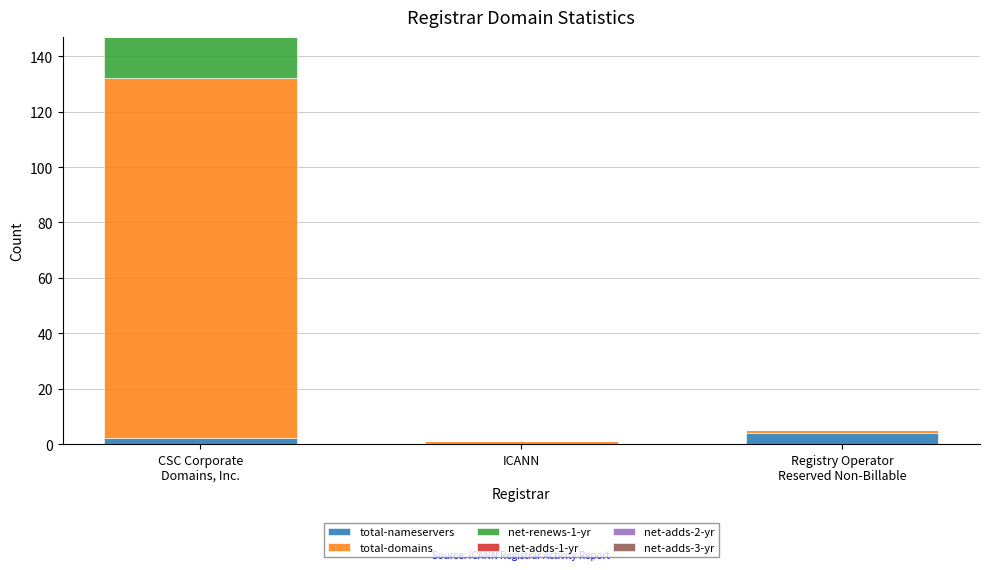

The value of total-nameservers at ICANN is 0. True or false?

True